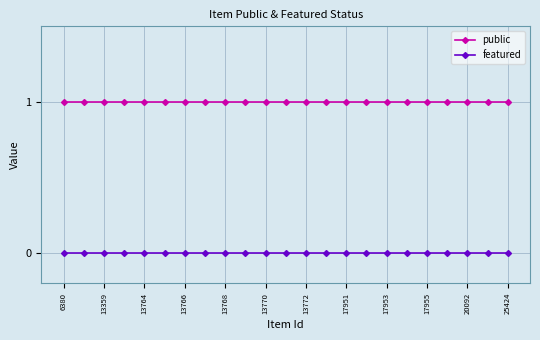

Which series has the largest total across all categories?

public